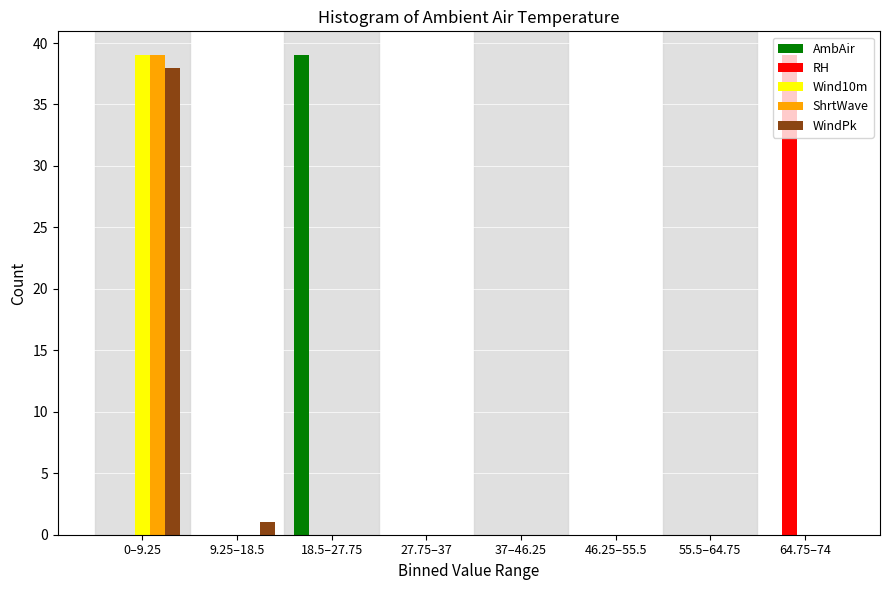

What is the maximum value for Wind10m?

39